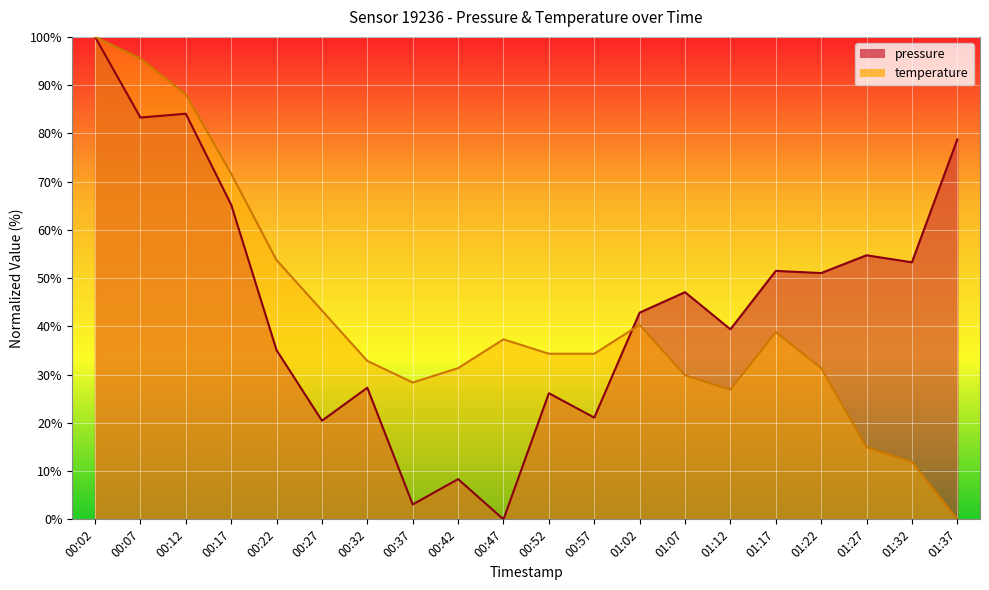

Reading right to left, what are all the values shown in this chart?

pressure: 01:37=78.7	01:32=53.3	01:27=54.7	01:22=51.0	01:17=51.5	01:12=39.4	01:07=47.1	01:02=42.8	00:57=21.1	00:52=26.1	00:47=0.0	00:42=8.3	00:37=3.1	00:32=27.3	00:27=20.4	00:22=35.1	00:17=65.2	00:12=84.1	00:07=83.3	00:02=100.0
temperature: 01:37=0.0	01:32=11.9	01:27=14.9	01:22=31.3	01:17=38.8	01:12=26.9	01:07=29.9	01:02=40.3	00:57=34.3	00:52=34.3	00:47=37.3	00:42=31.3	00:37=28.4	00:32=32.8	00:27=43.3	00:22=53.7	00:17=71.6	00:12=88.1	00:07=95.5	00:02=100.0